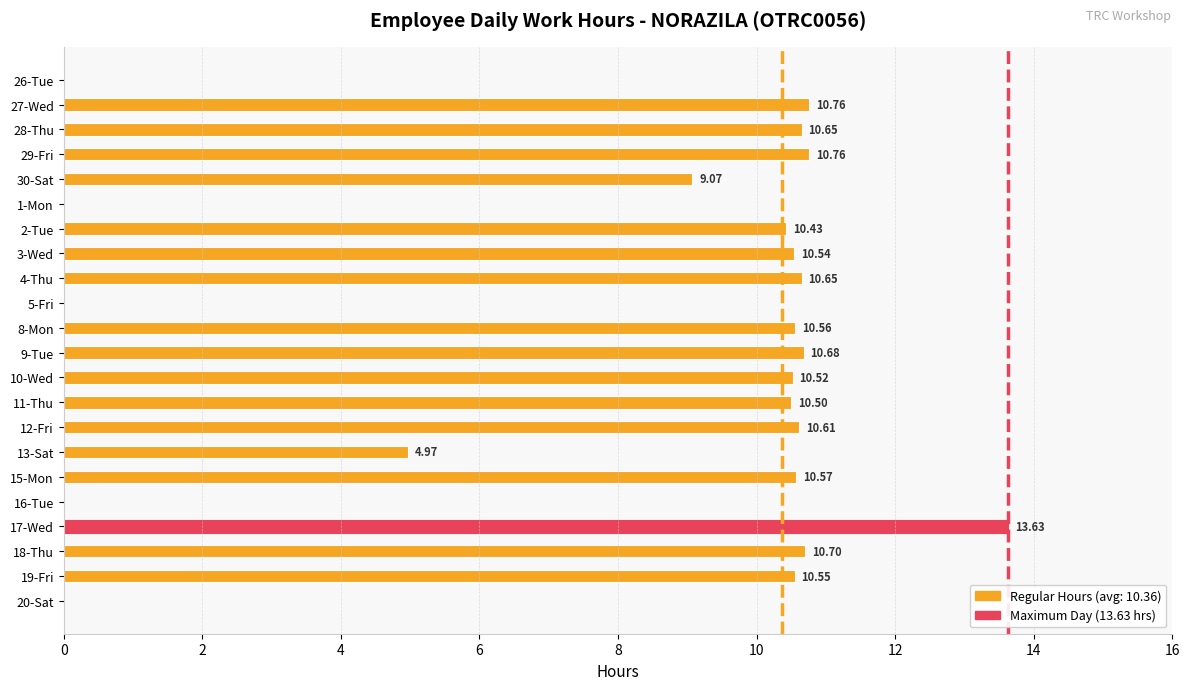

Count the number of data series in this chart.

1